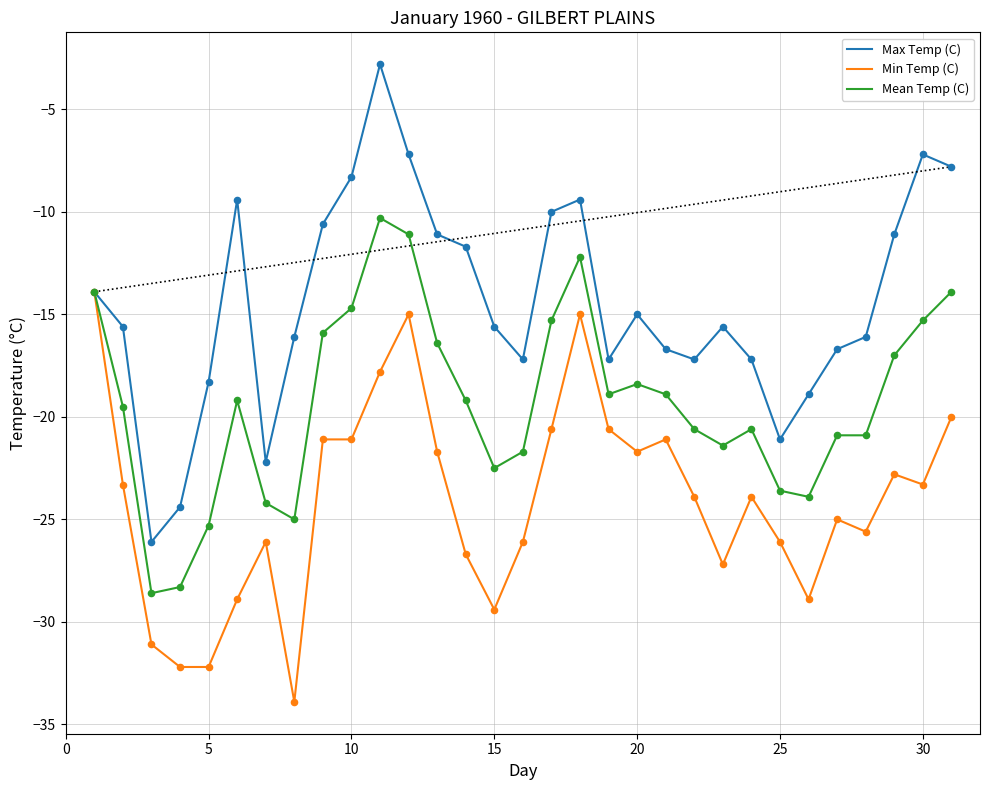

Which series has the largest total across all categories?

Max Temp (C)